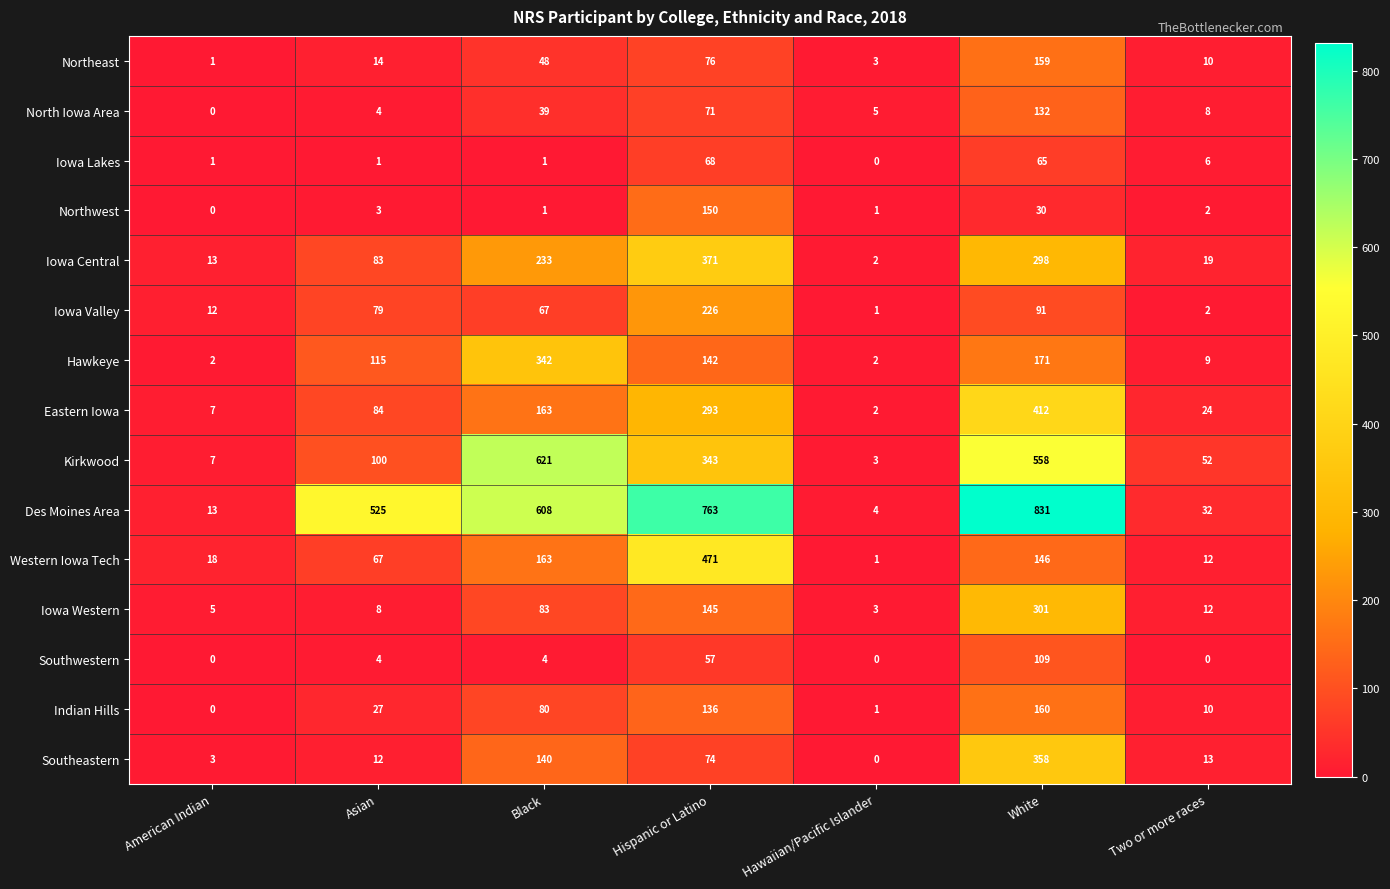

Which category has the lowest value in the Iowa Valley series?

Hawaiian/Pacific Islander